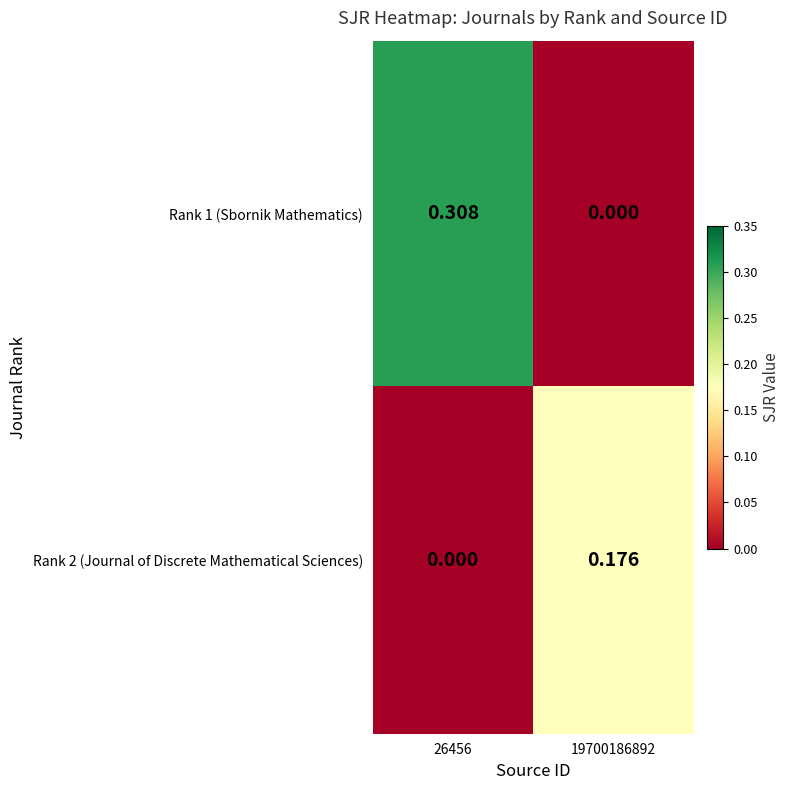

Rank the series by their maximum value, from lowest to highest.

Rank 2 (Journal of Discrete Mathematical Sciences), Rank 1 (Sbornik Mathematics)